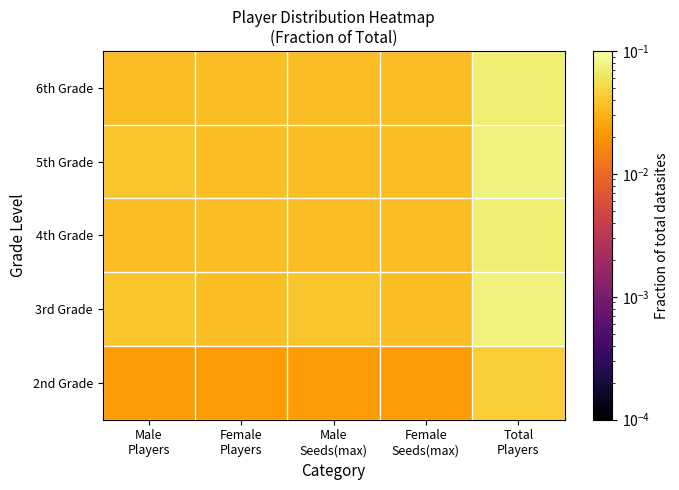

At how many categories does at least one series exceed 0?

5